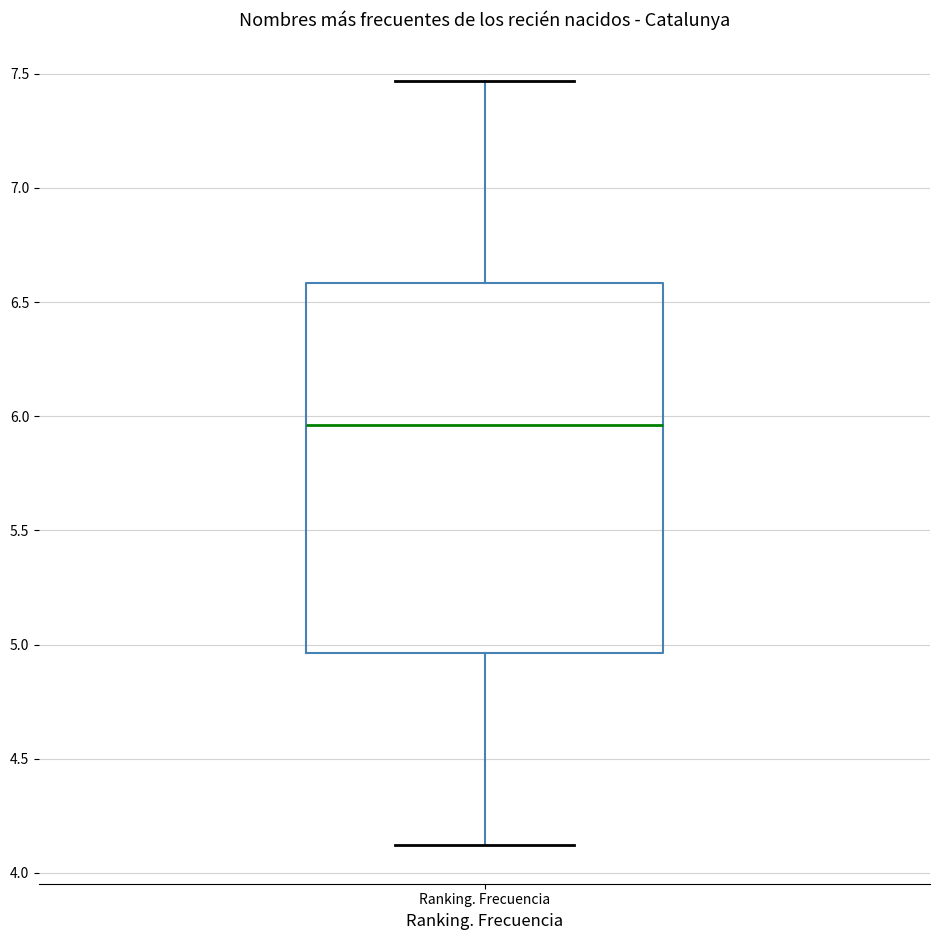

Transcribe this box plot: give where the median line is, the range the box spans, and where the two whiskers end, as read against the y-axis. The values are not printed on the chart, so give them approximately, as read against the axis.

median 5.95, box 4.95 to 6.60, whiskers 4.10 to 7.45